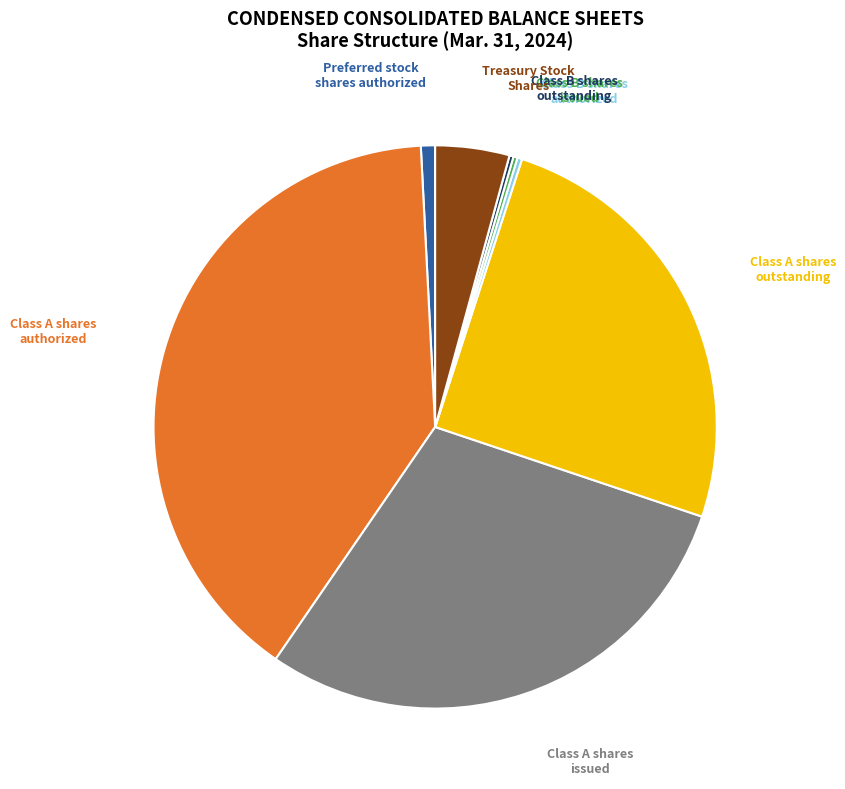

The Class A shares authorized slice represents 40% of the pie. True or false?

True